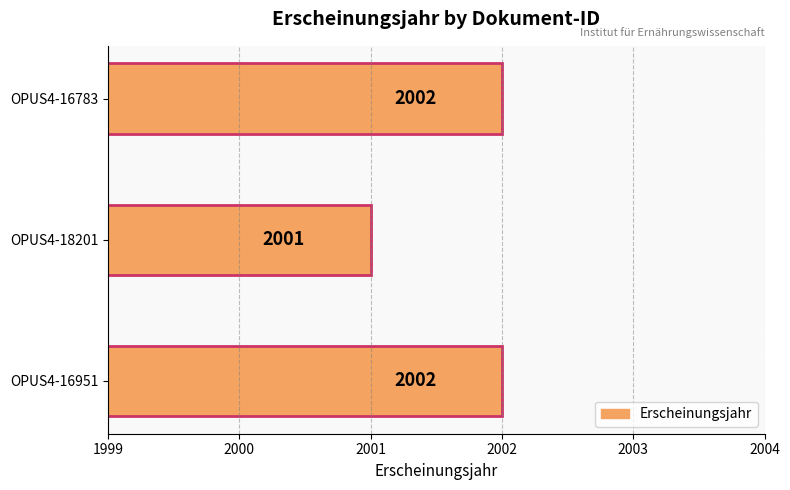

Count the number of categories in the chart.

3